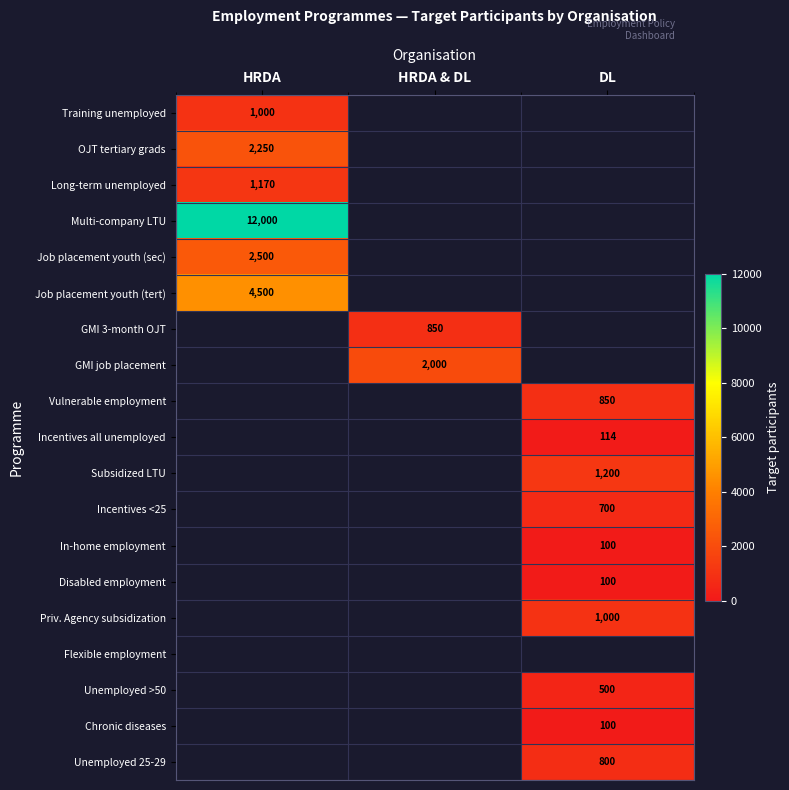

Is it true that OJT tertiary grads equals 1238 at HRDA?

False